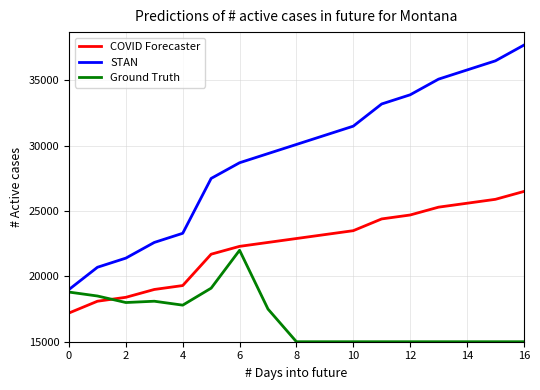

Which series has the largest total across all categories?

STAN